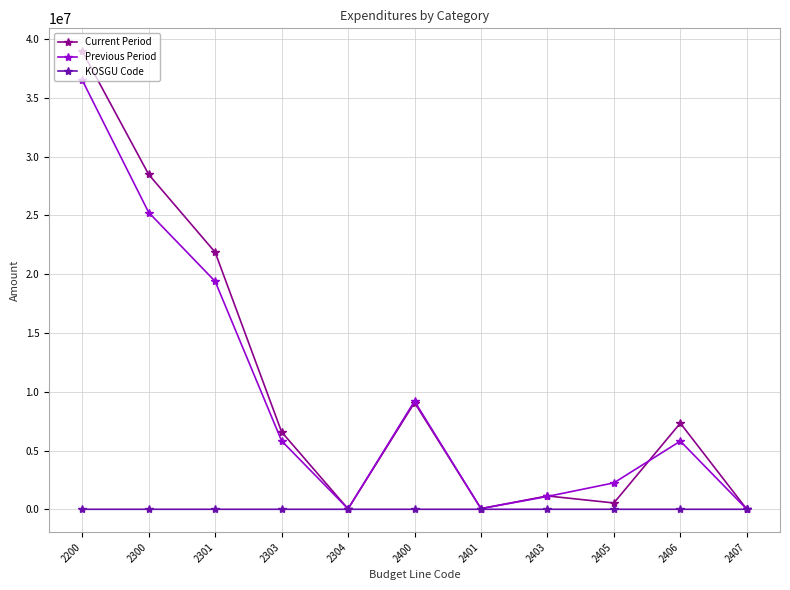

At which category does Current Period reach its first local peak?

2400